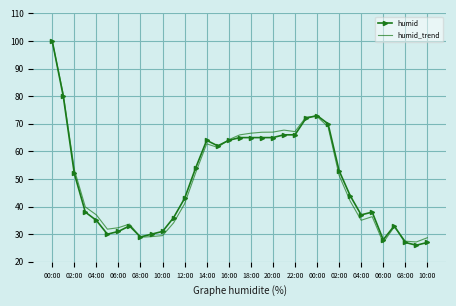

What is the difference between the maximum and second lowest values in the humid series?

73.0